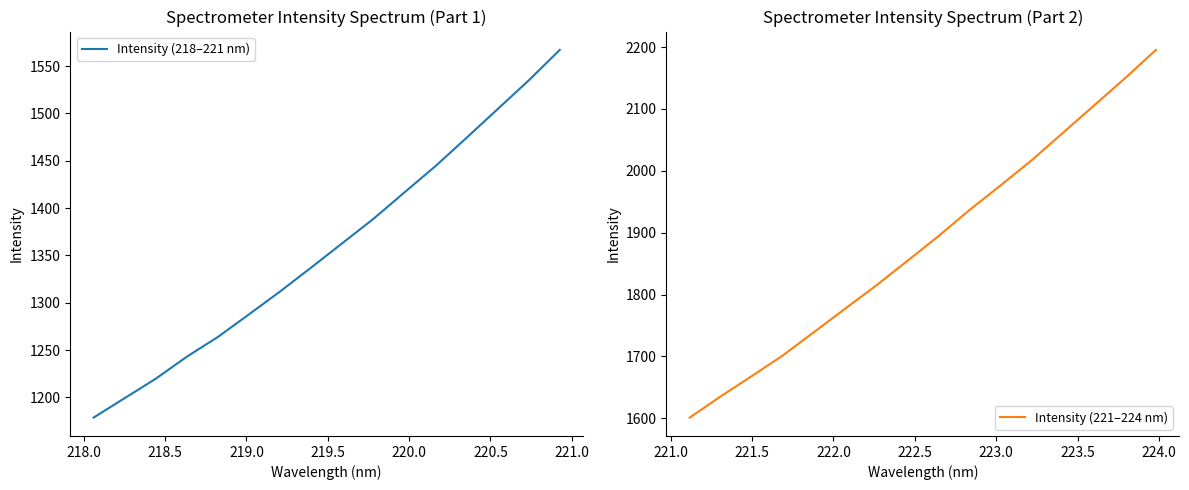

True or false: Intensity (218–221 nm) and Intensity (221–224 nm) cross at least once.

False